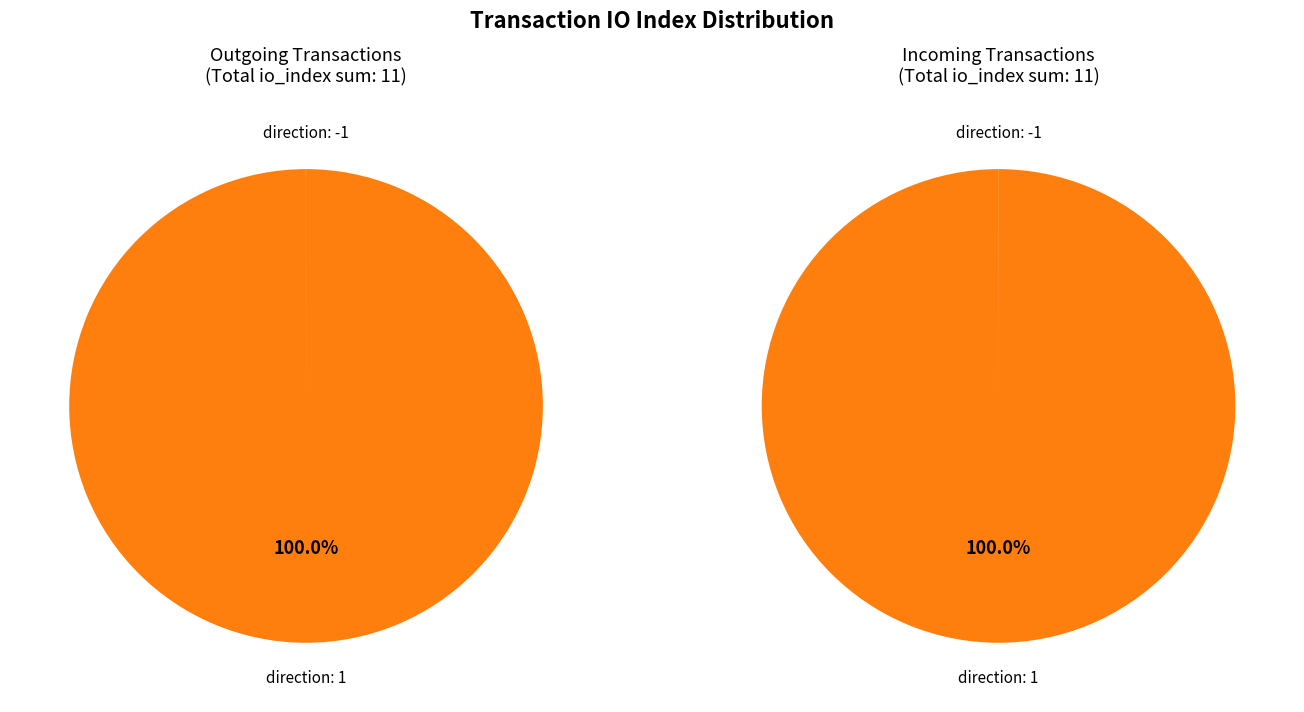

True or false: direction: -1 (io_index=0) accounts for 1% of the total.

False